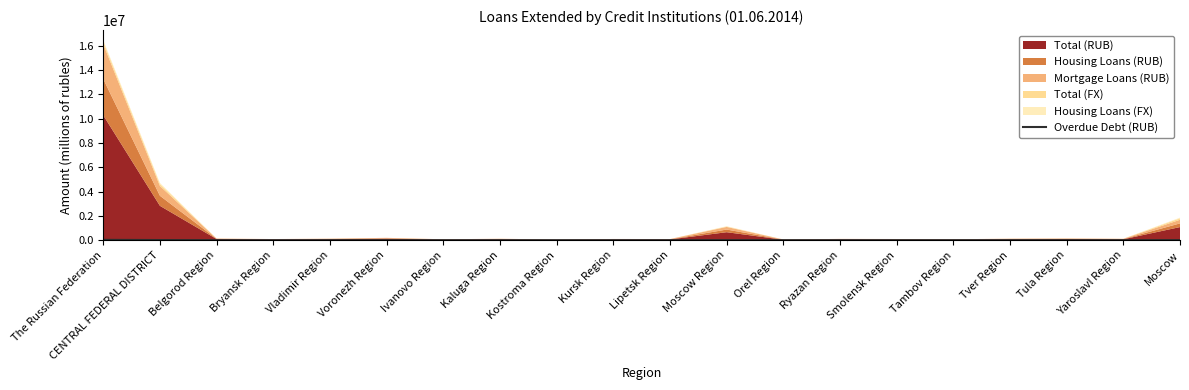

Reading right to left, transcribe all the data shown in this chart.

Moscow=6136	Yaroslavl Region=102	Tula Region=69	Tver Region=596	Tambov Region=19	Smolensk Region=78	Ryazan Region=65	Orel Region=19	Moscow Region=2949	Lipetsk Region=54	Kursk Region=93	Kostroma Region=28	Kaluga Region=64	Ivanovo Region=47	Voronezh Region=325	Vladimir Region=168	Bryansk Region=42	Belgorod Region=84	CENTRAL FEDERAL DISTRICT=10938	The Russian Federation=26357